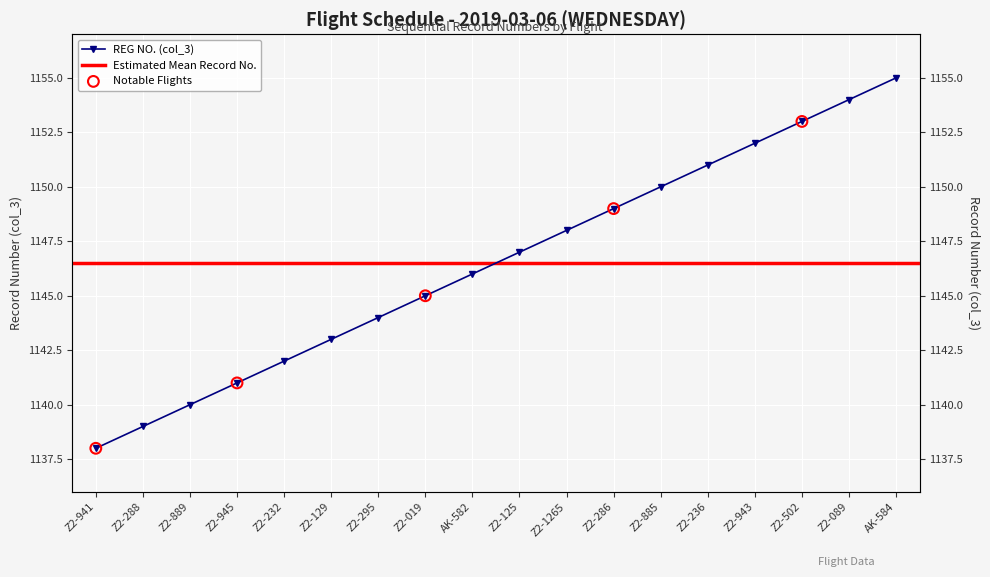

What is the change in value from Z2-288 to Z2-502?

+14